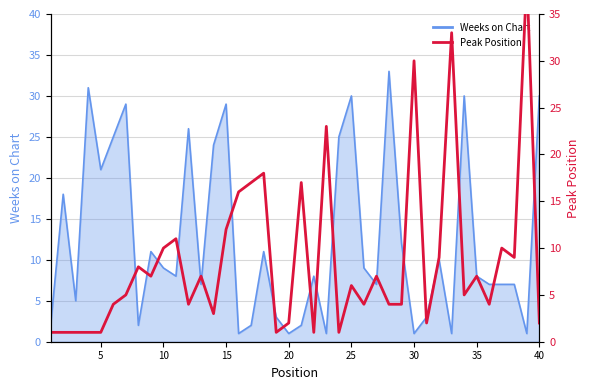

What is the value of the 1st point from the left?

1